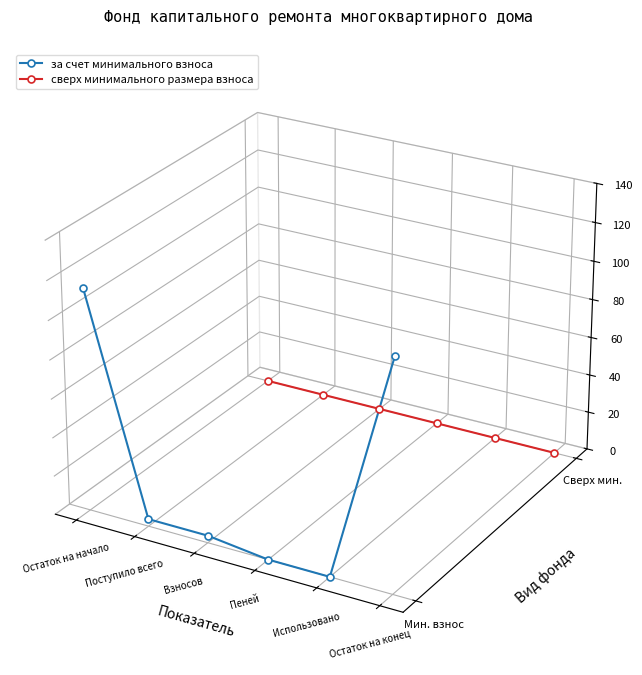

Where do за счет минимального взноса and сверх минимального размера взноса first cross each other?

Остаток на начало and Поступило всего